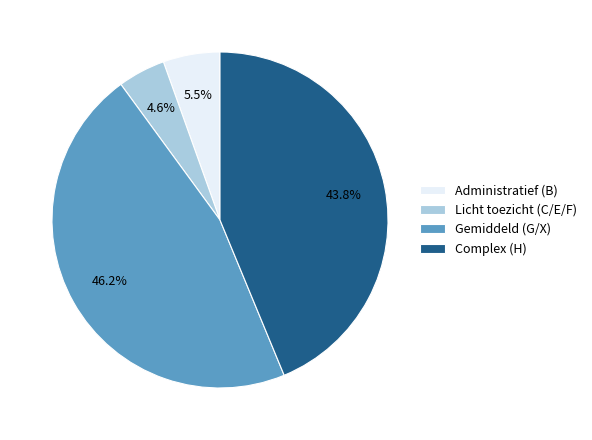

Rank the categories by value from highest to lowest.

Gemiddeld (G/X), Complex (H), Administratief (B), Licht toezicht (C/E/F)